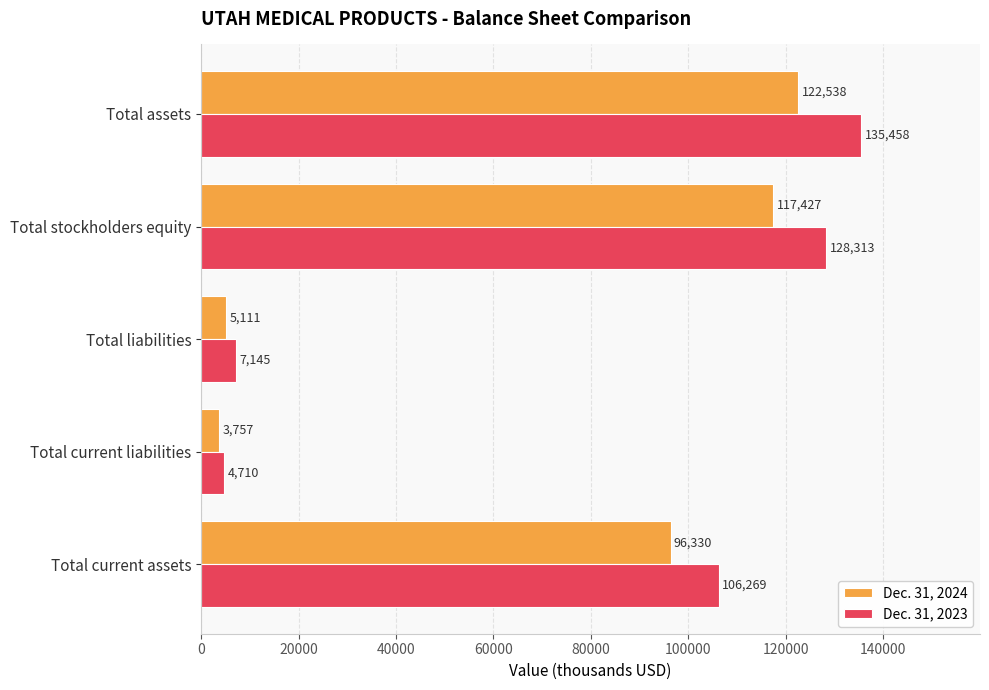

Which label corresponds to the smallest value in the chart?

Total current liabilities